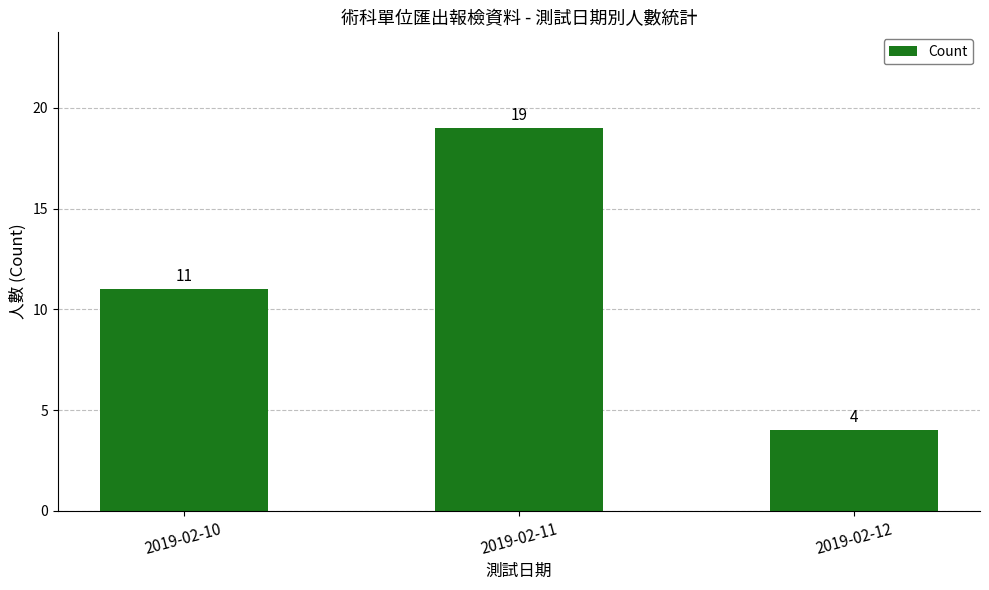

Between 2019-02-11 and 2019-02-10, which is larger?

2019-02-11